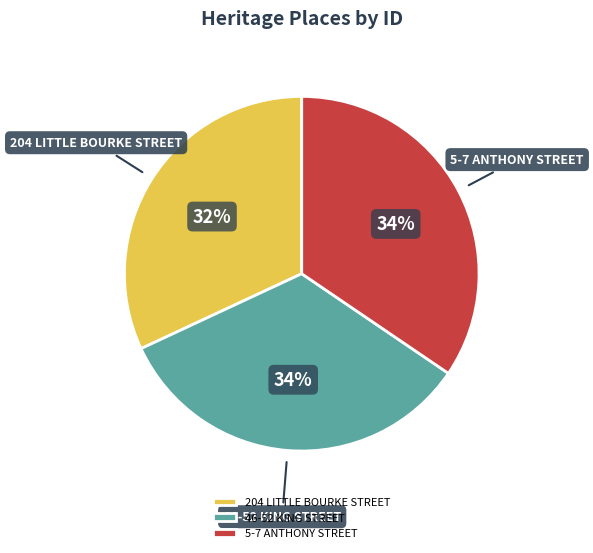

What is the smallest slice in the pie chart?

204 LITTLE BOURKE STREET